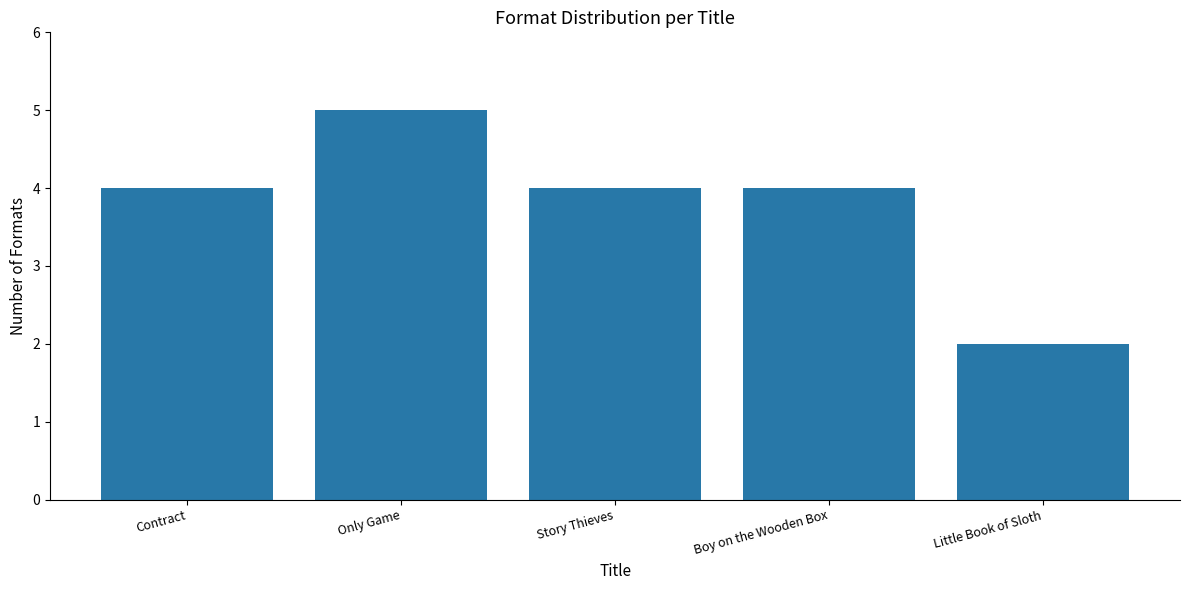

Between Only Game and Boy on the Wooden Box, which is larger?

Only Game